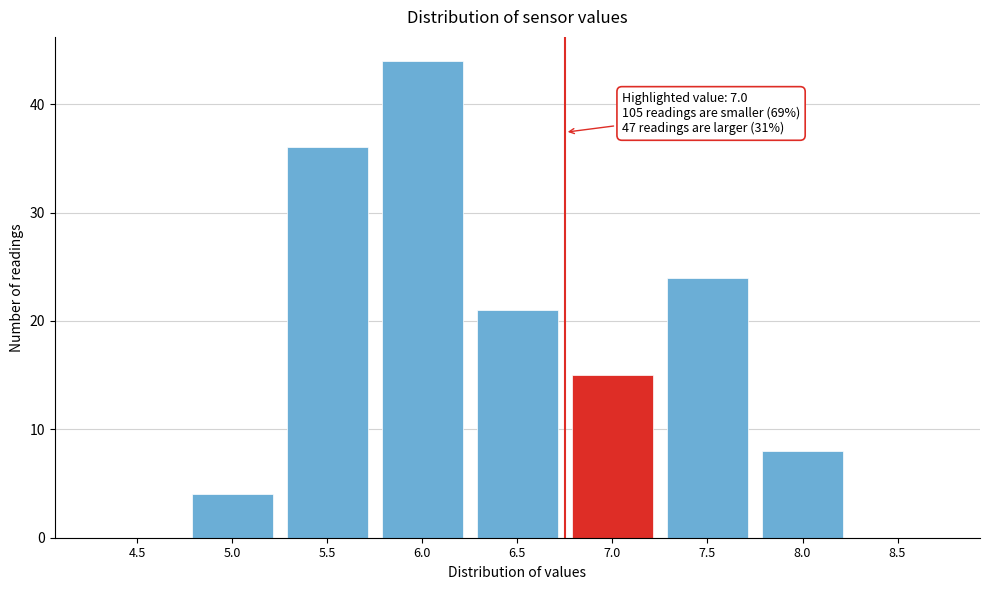

Between 5.5 and 7.5, which is larger?

5.5